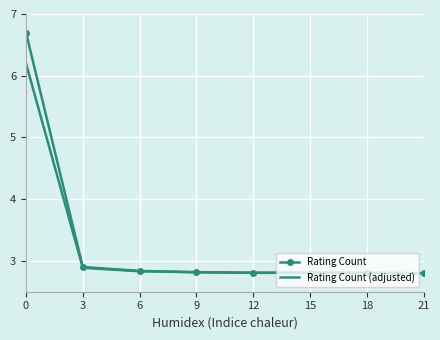

True or false: Rating Count (adjusted) has a value of 0.8 at 9.

False